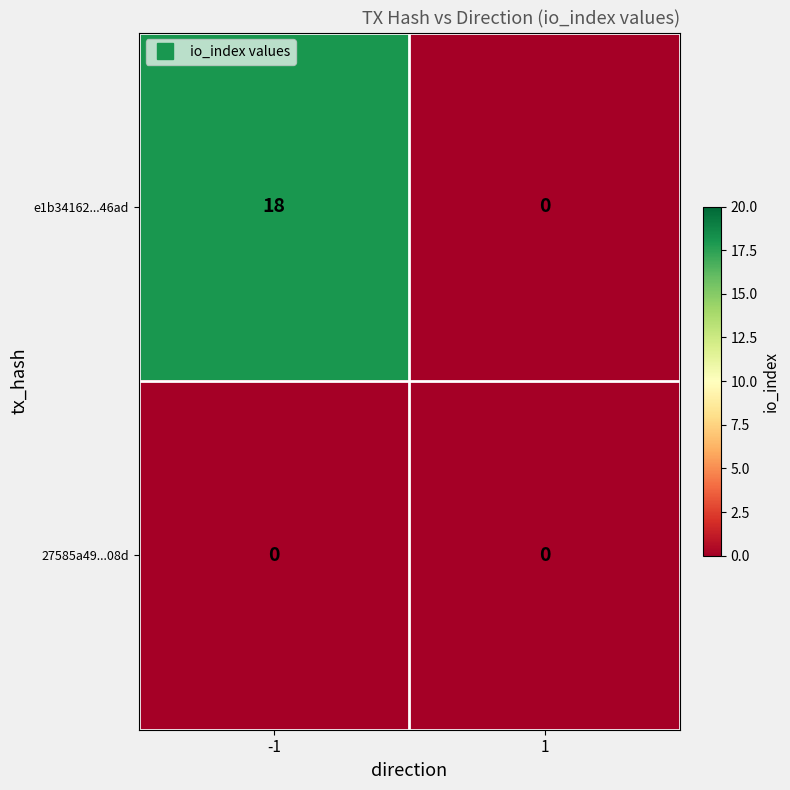

List the series in order of their overall mean, highest first.

e1b34162...46ad, 27585a49...08d